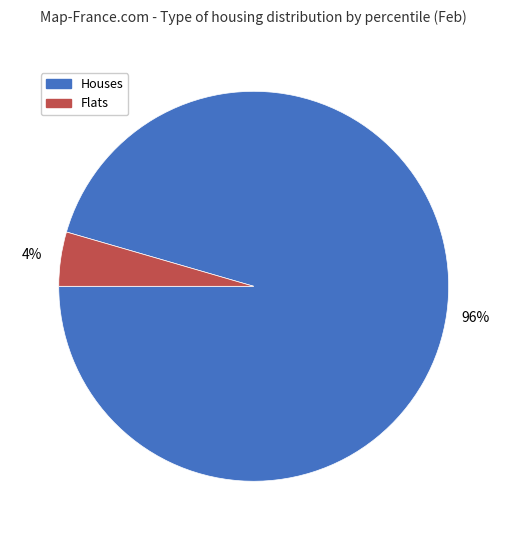

To the nearest percent, what is the average slice percentage?

50%